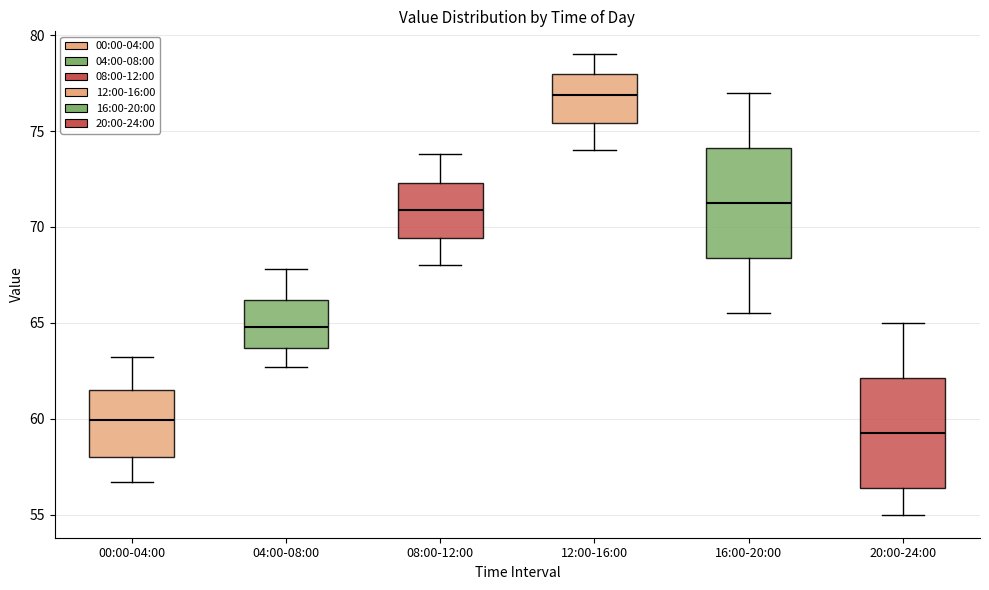

Which box has the highest median line?

12:00-16:00